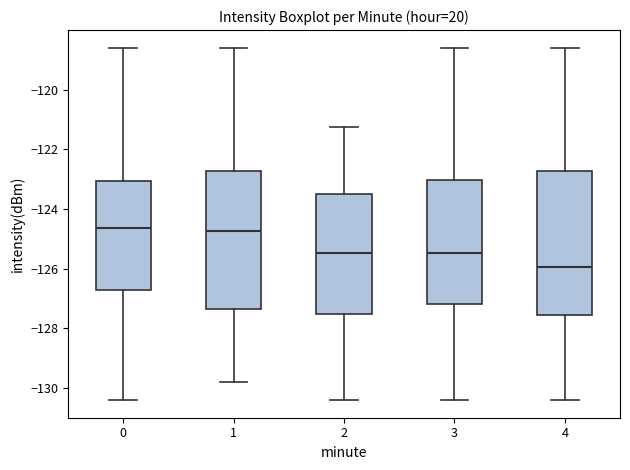

Reading left to right, read every box against the y-axis: the position of its median line, the range the box covers, and the ends of its whiskers. The values are not printed on the chart, so give them approximately, as read against the axis.

0: median -124.6, box -126.8 to -123.0, whiskers -130.4 to -118.6
1: median -124.8, box -127.4 to -122.8, whiskers -129.8 to -118.6
2: median -125.4, box -127.6 to -123.6, whiskers -130.4 to -121.2
3: median -125.4, box -127.2 to -123.0, whiskers -130.4 to -118.6
4: median -126.0, box -127.6 to -122.8, whiskers -130.4 to -118.6